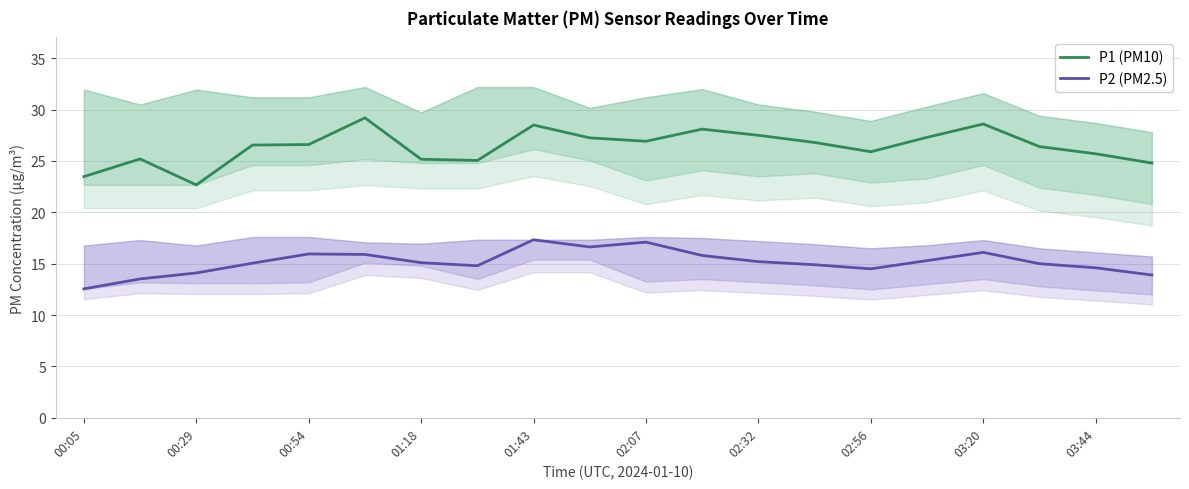

What is the lowest value of the P2 (PM2.5) series?

12.6